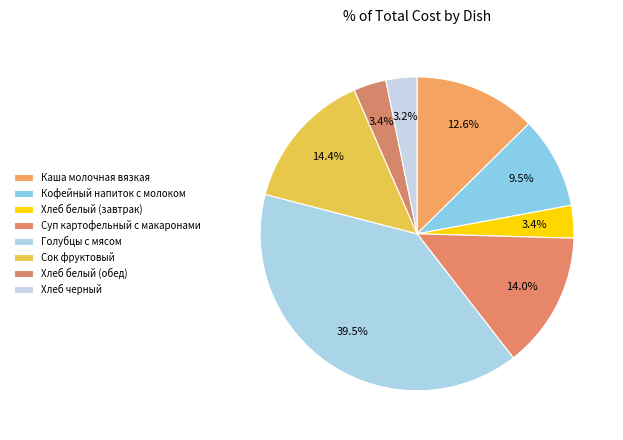

Which slice is the largest?

Голубцы с мясом